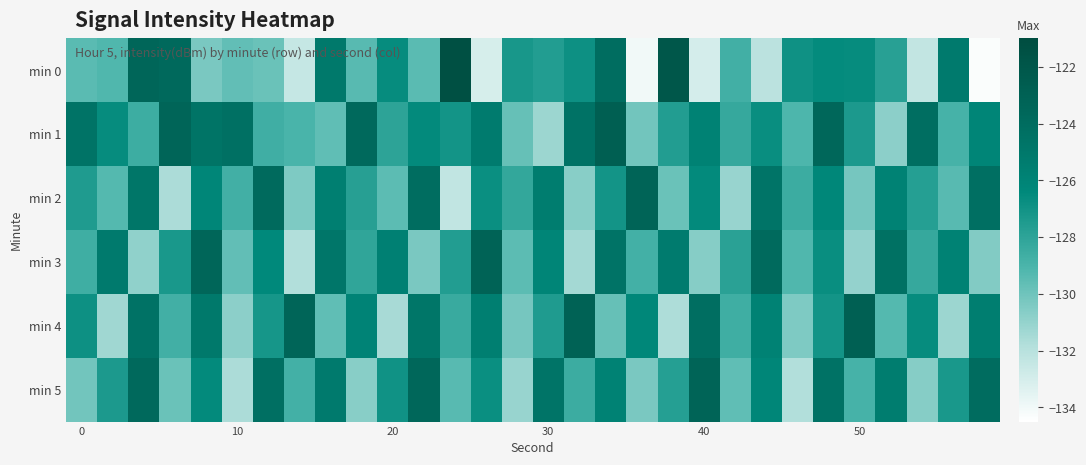

What is the greatest value displayed?

-121.4